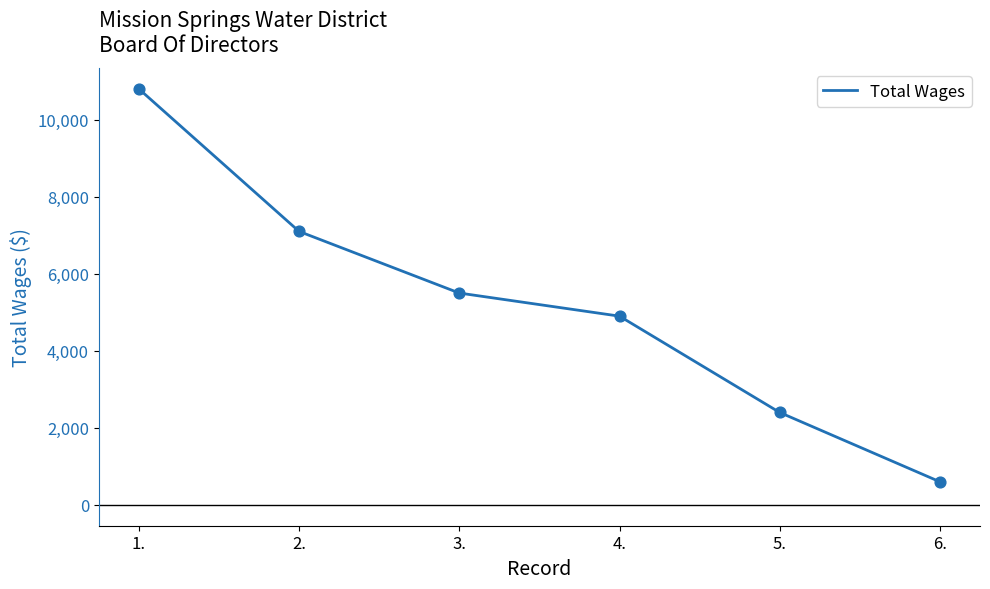

Which has a higher value, 6. or 5.?

5.